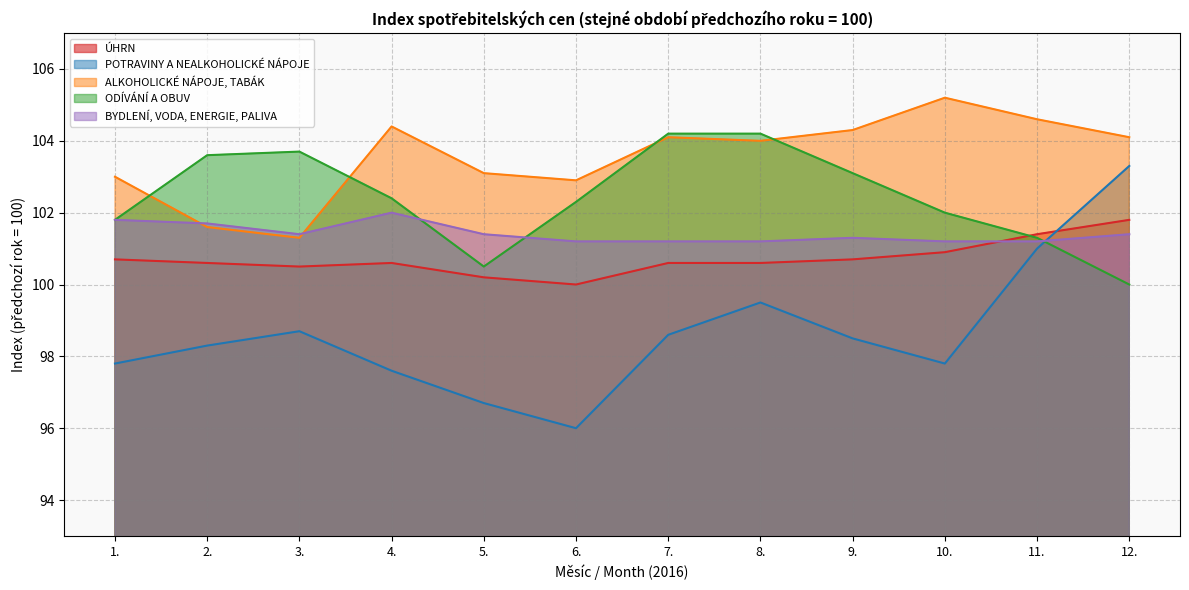

What is the label of the 6th point from the left?

6.